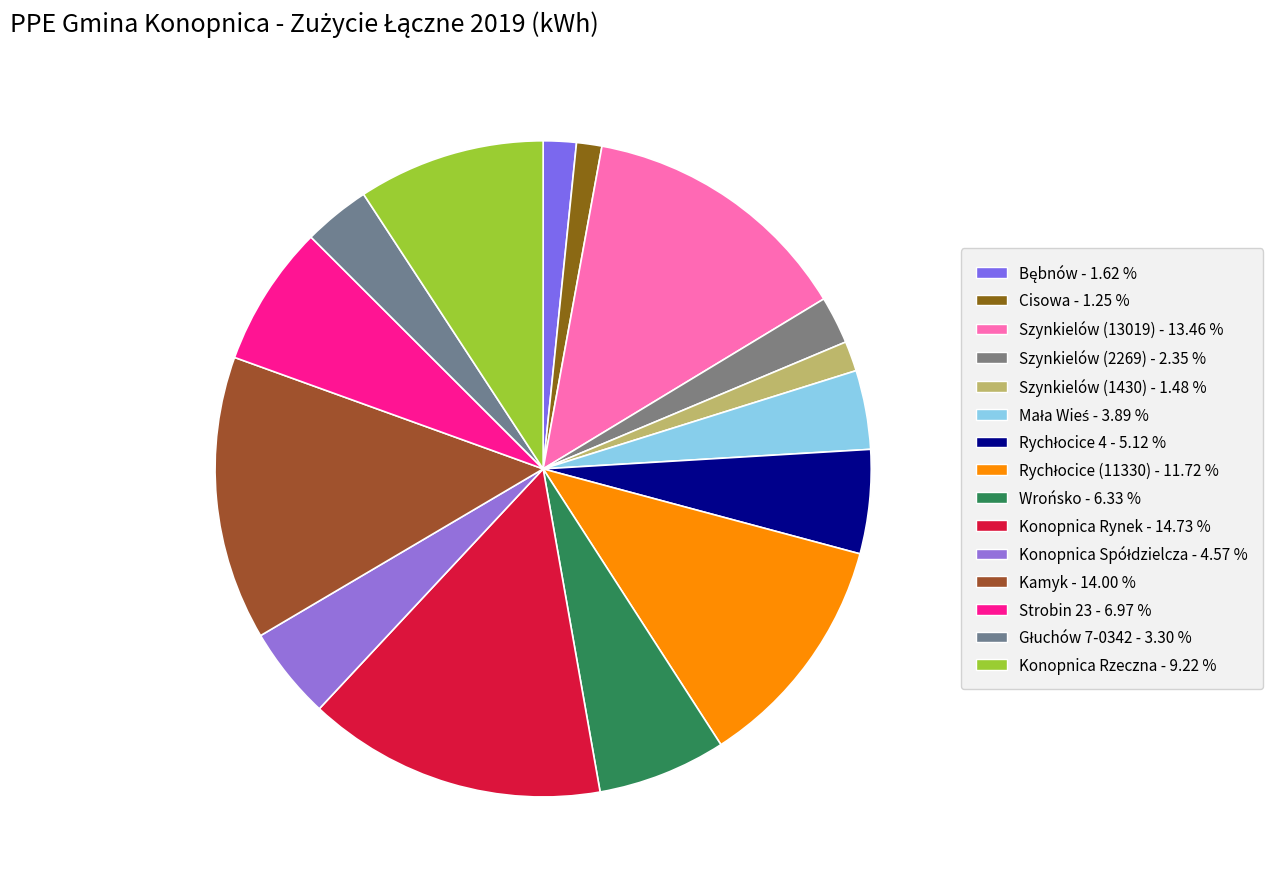

How many slices are in this pie chart?

15